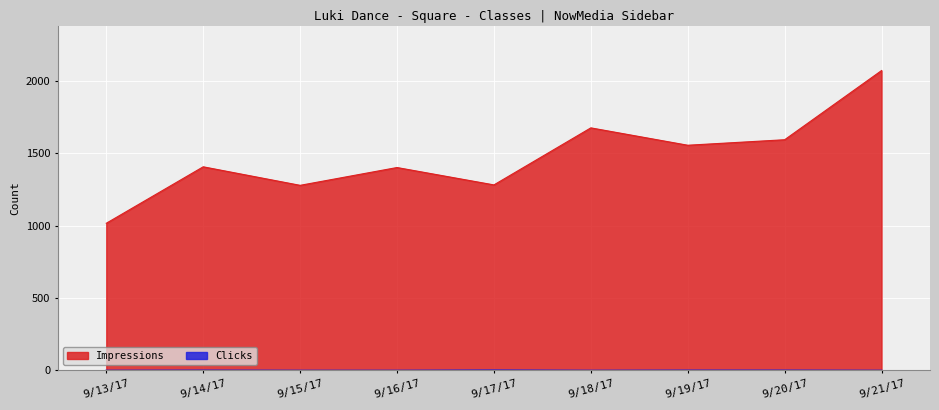

True or false: Clicks and Impressions intersect in this chart.

False